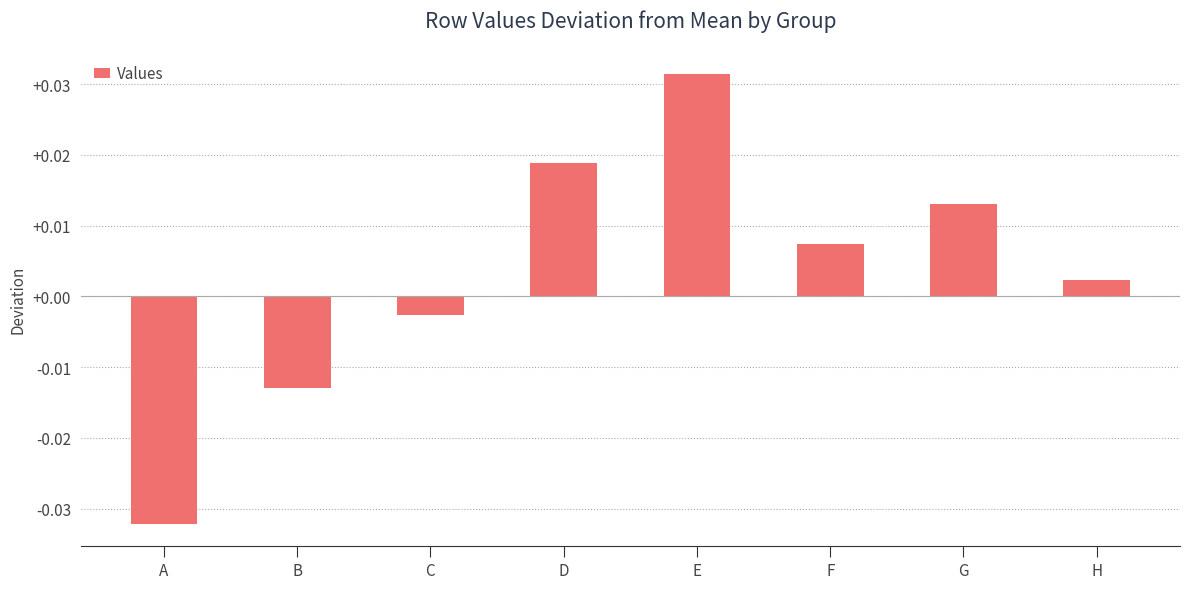

Where does the data first go above 0?

D